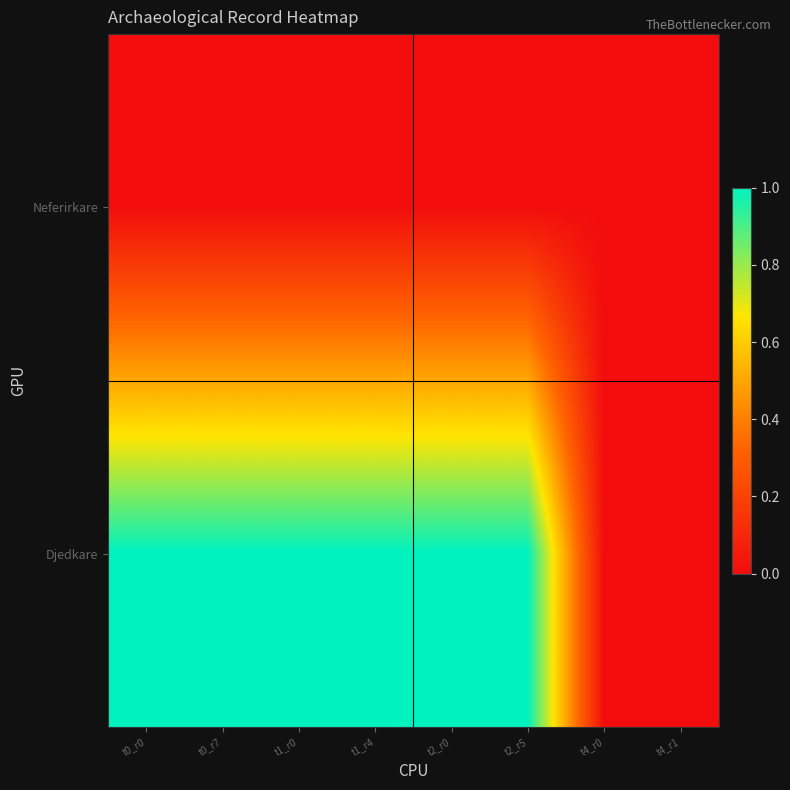

List the series in order of their peak value, highest first.

Djedkare, Neferirkare